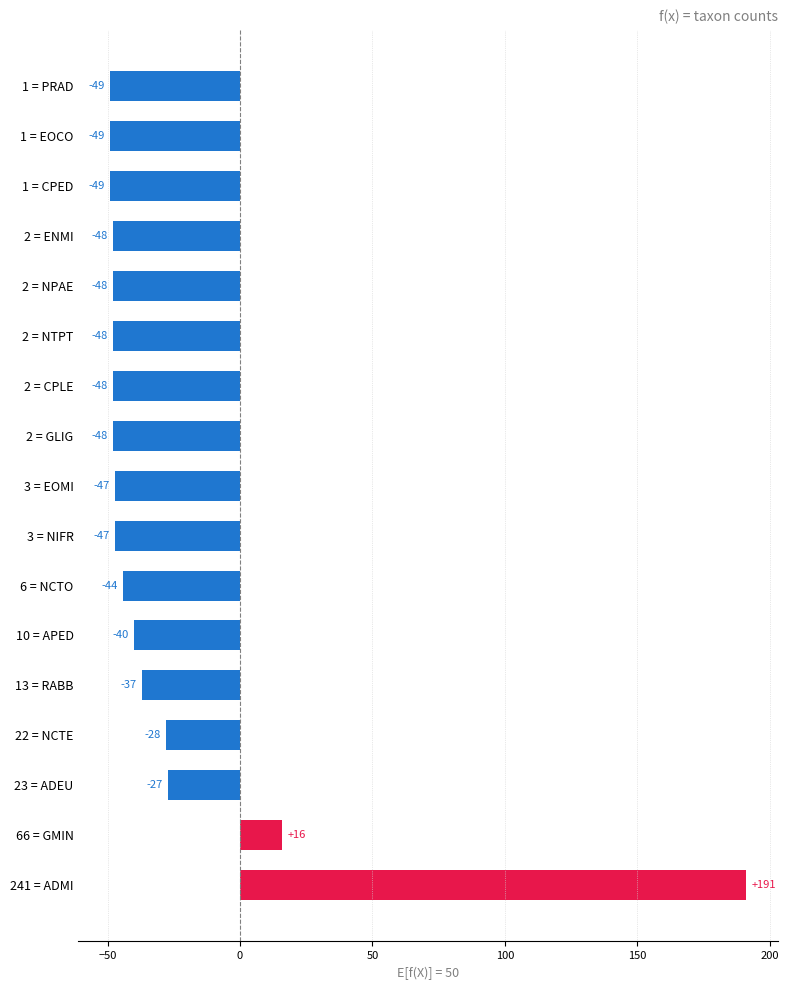

What value does the data have at 22 = NCTE, to the nearest 50?

-50